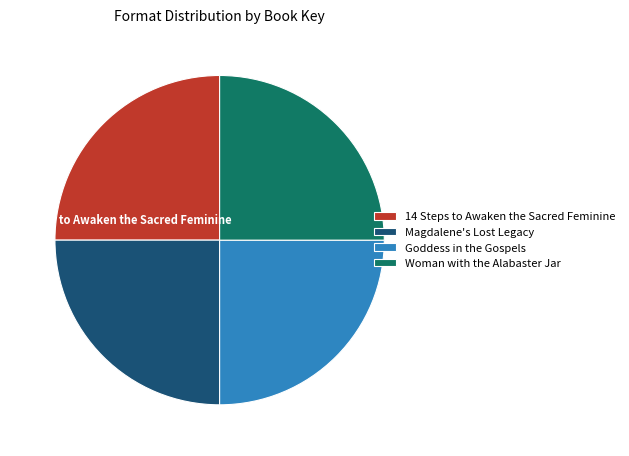

Does any single category account for the majority?

No